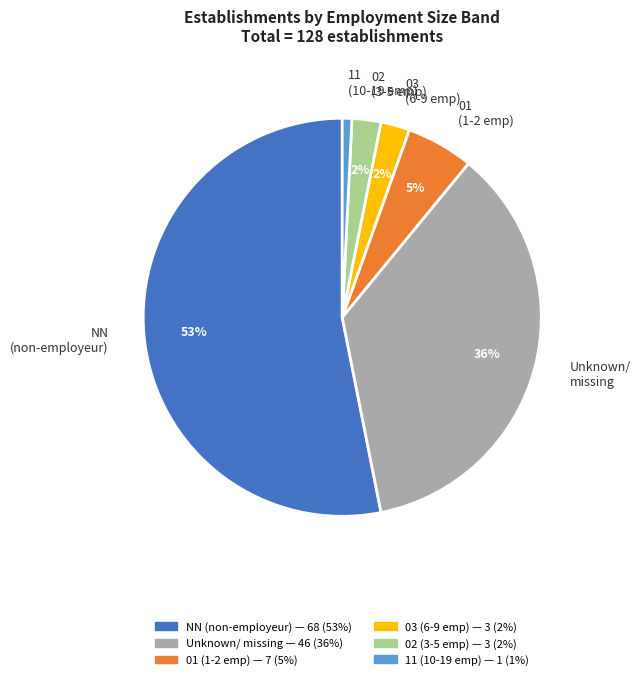

Is there a majority slice in this chart?

Yes